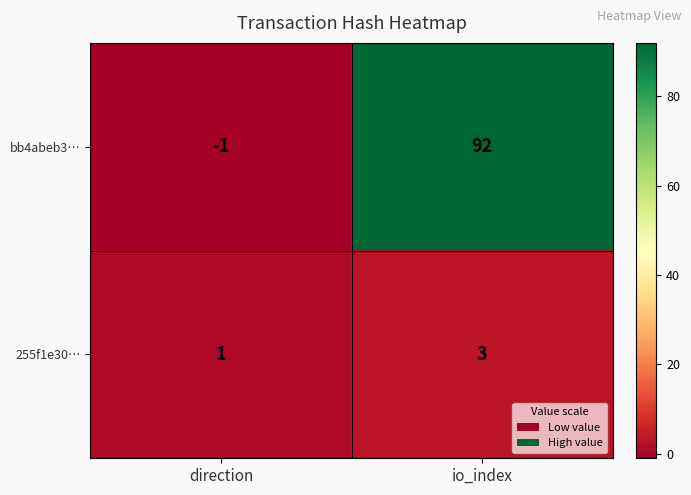

Which series has the widest spread of values?

bb4abeb3…